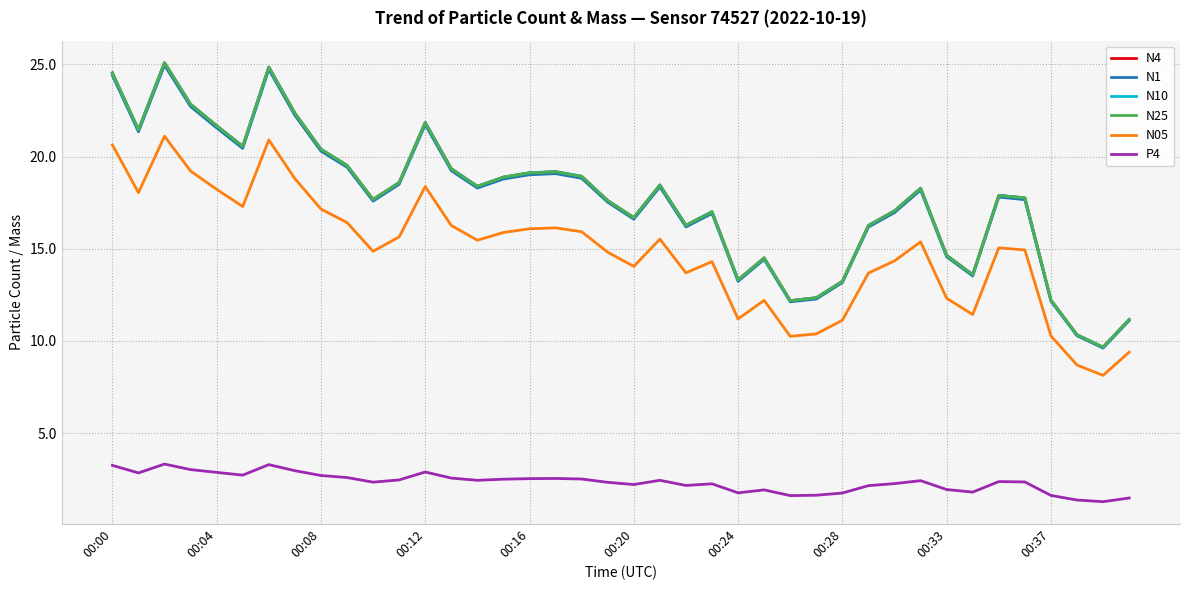

True or false: P4 and N4 cross at least once.

False